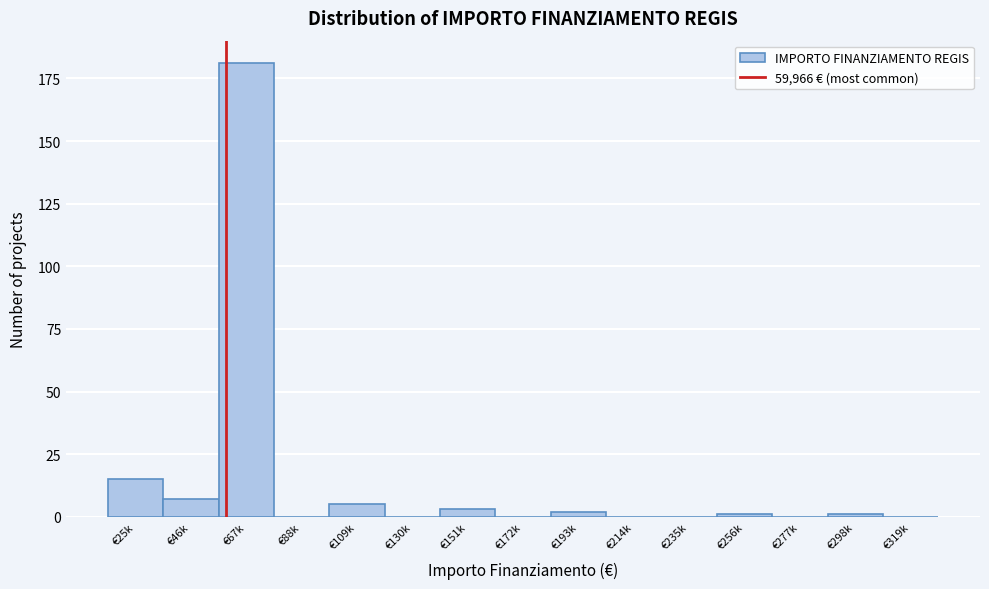

Reading left to right, what are all the values shown in this chart?

€25k=15	€46k=7	€67k=181	€88k=0	€109k=5	€130k=0	€151k=3	€172k=0	€193k=2	€214k=0	€235k=0	€256k=1	€277k=0	€298k=1	€319k=0